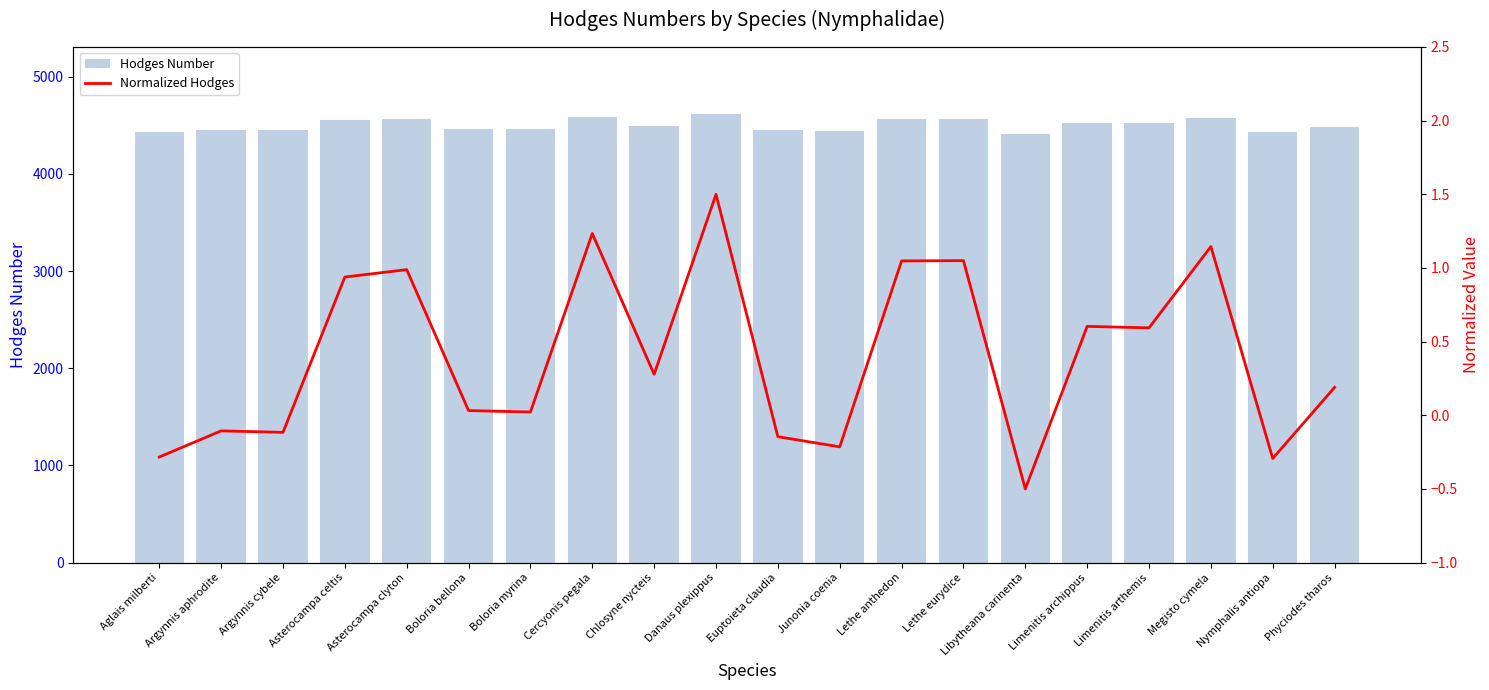

At Asterocampa celtis, list the series in order from largest to smallest.

Hodges Number, Normalized Hodges